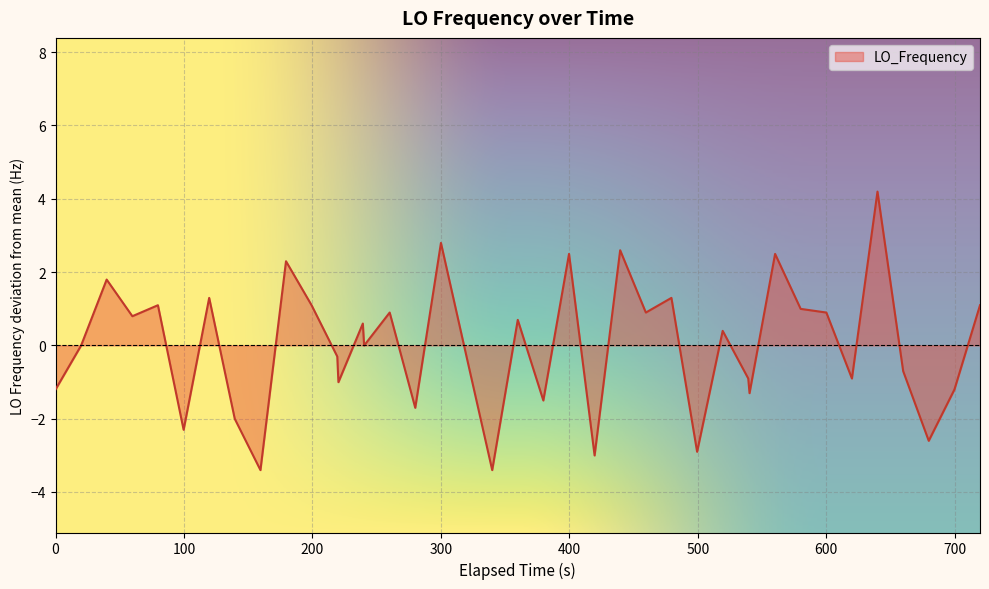

What is the minimum value shown in the chart?

-3.4